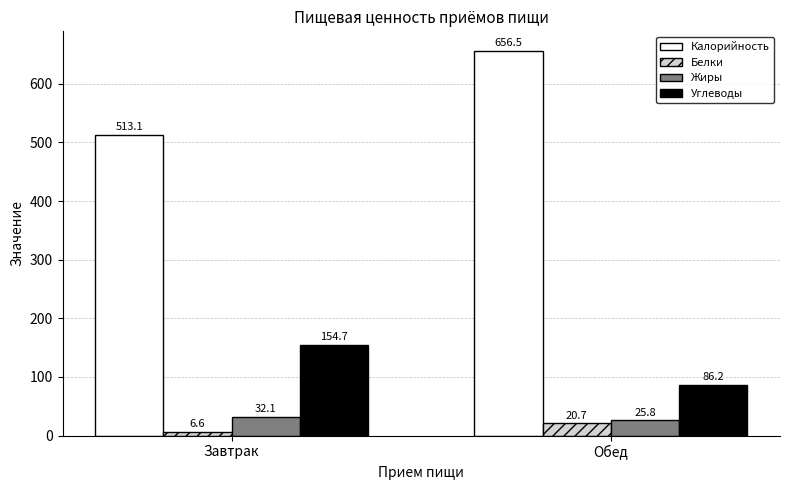

What is the spread (max minus min) of values at Завтрак?

506.5